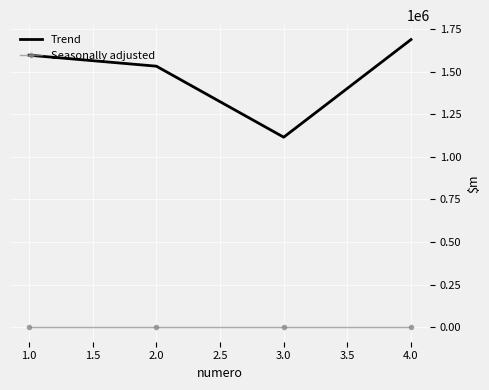

What is the sum of all Seasonally adjusted values?

4